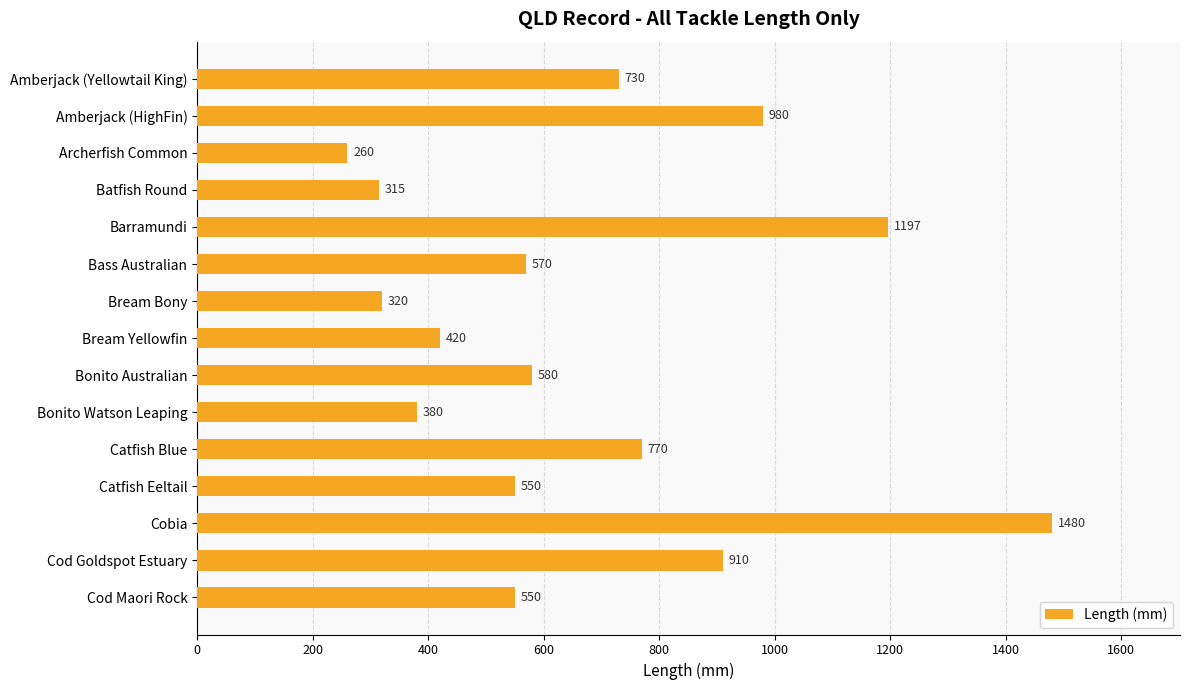

What is the sum of all values?

10012